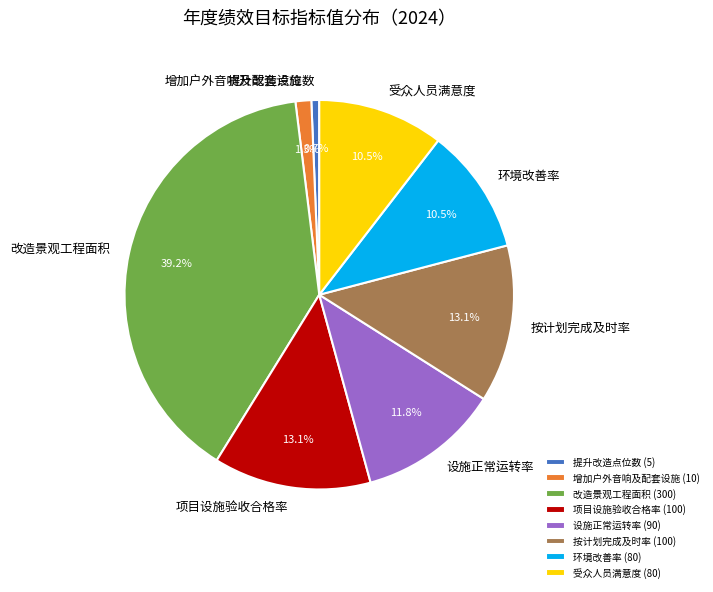

Do 增加户外音响及配套设施 and 项目设施验收合格率 together represent more than half of the pie?

No